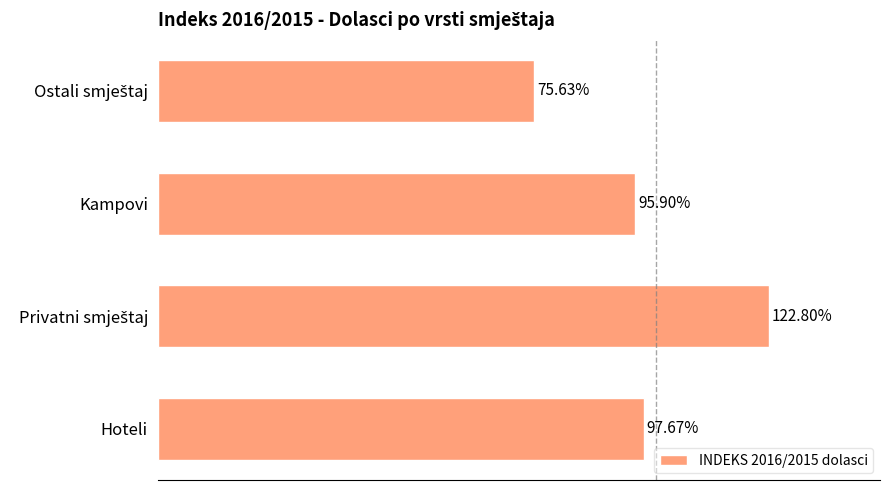

Between Kampovi and Hoteli, which is larger?

Hoteli